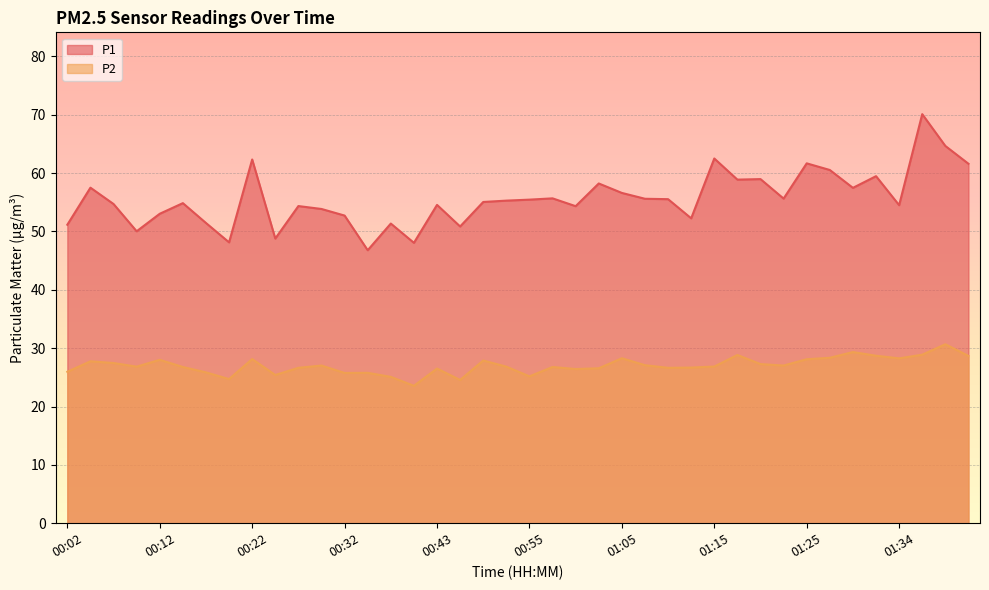

What are all the series names shown in the legend?

P1, P2